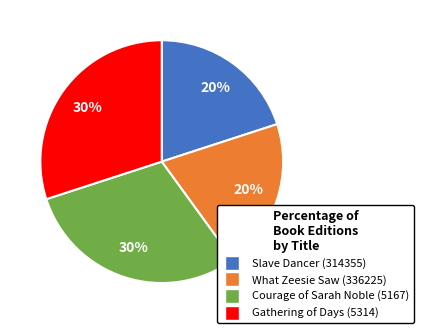

To the nearest percent, what is the average slice percentage?

25%